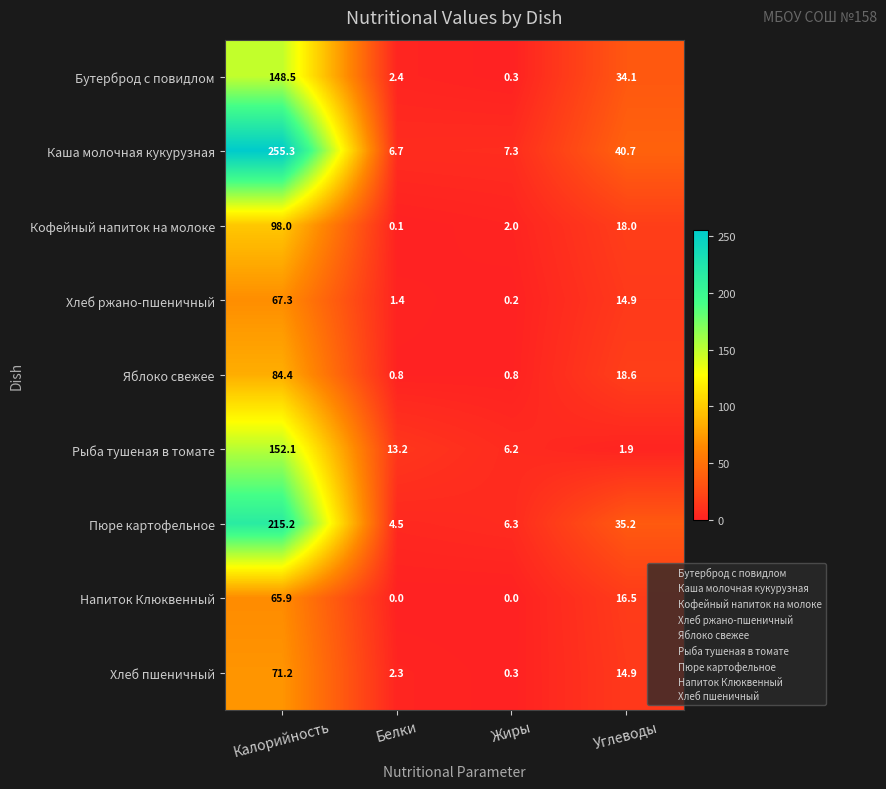

What is the sum of all Яблоко свежее values?

104.6